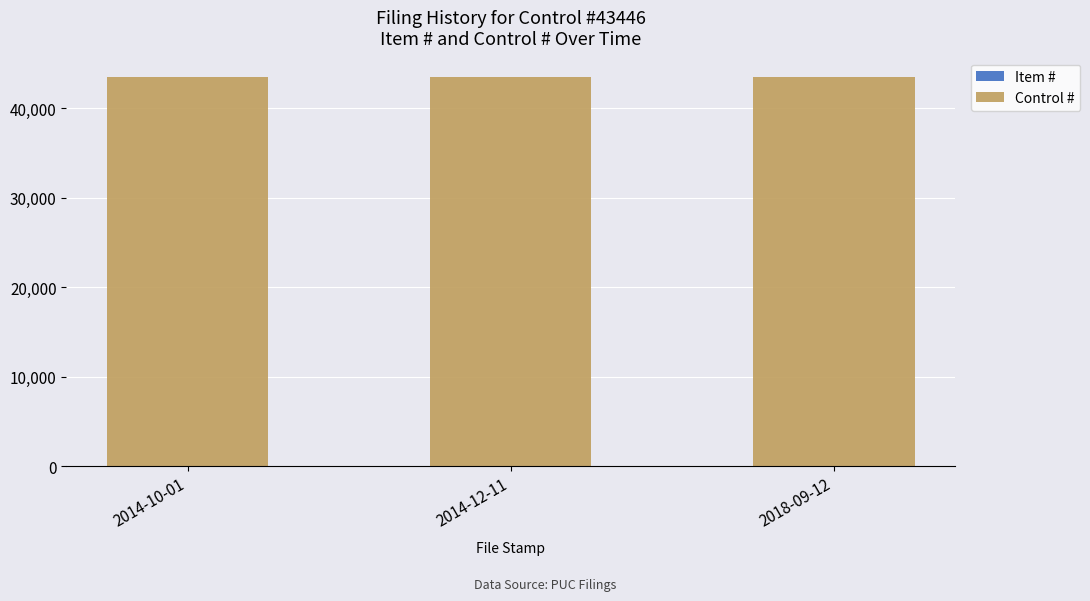

Are the bars grouped side by side (vs. stacked)?

No